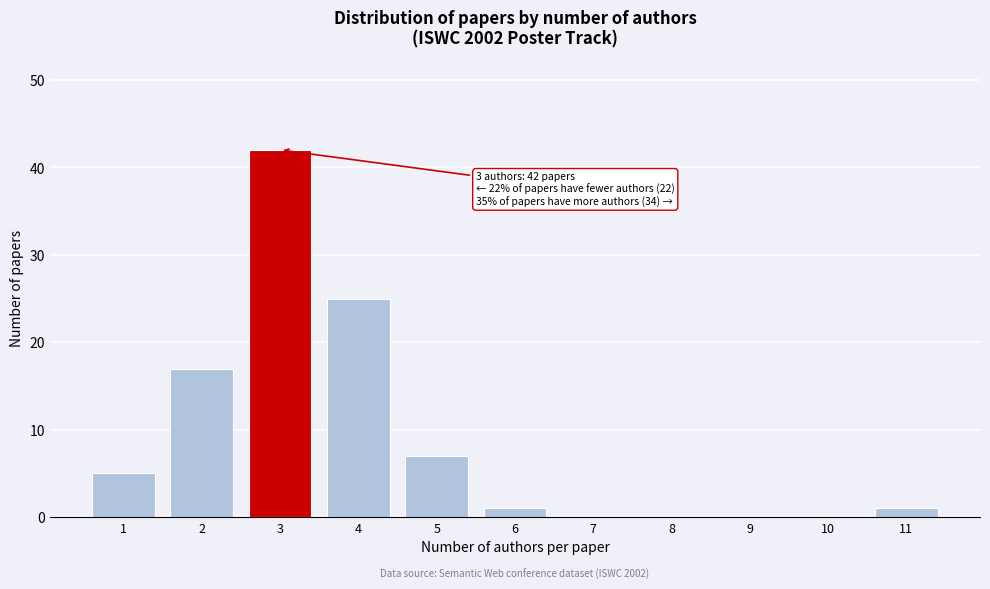

Reading left to right, what are all the values shown in this chart?

1=5	2=17	3=42	4=25	5=7	6=1	7=0	8=0	9=0	10=0	11=1